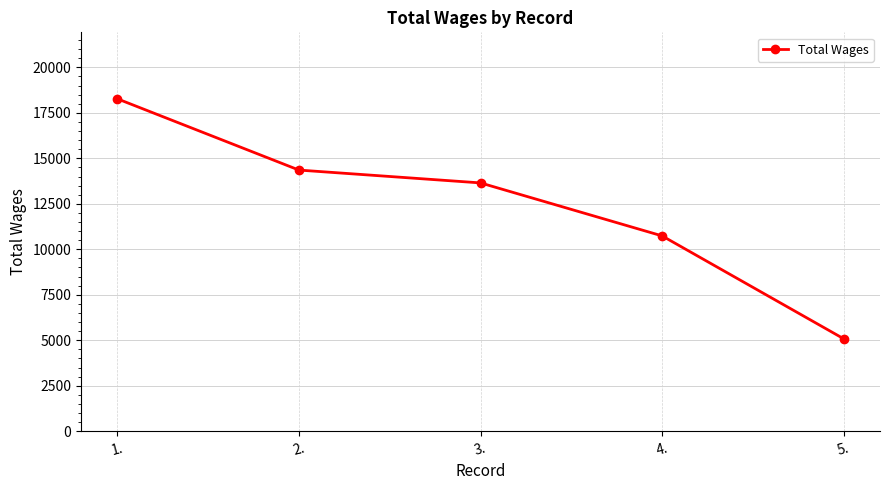

What is the value of the 4th point from the left?

10736